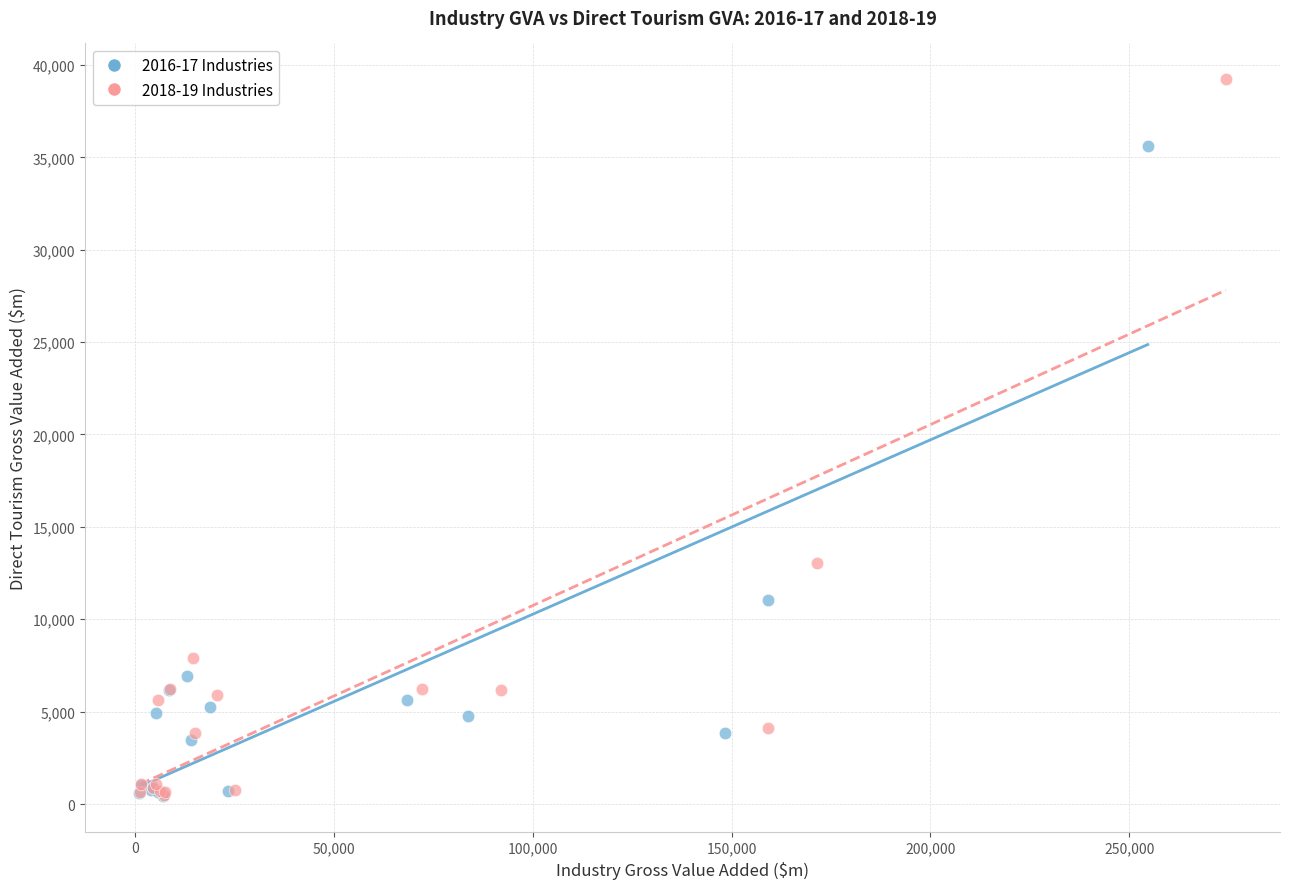

Which series reaches the maximum Y coordinate?

2018-19 Industries